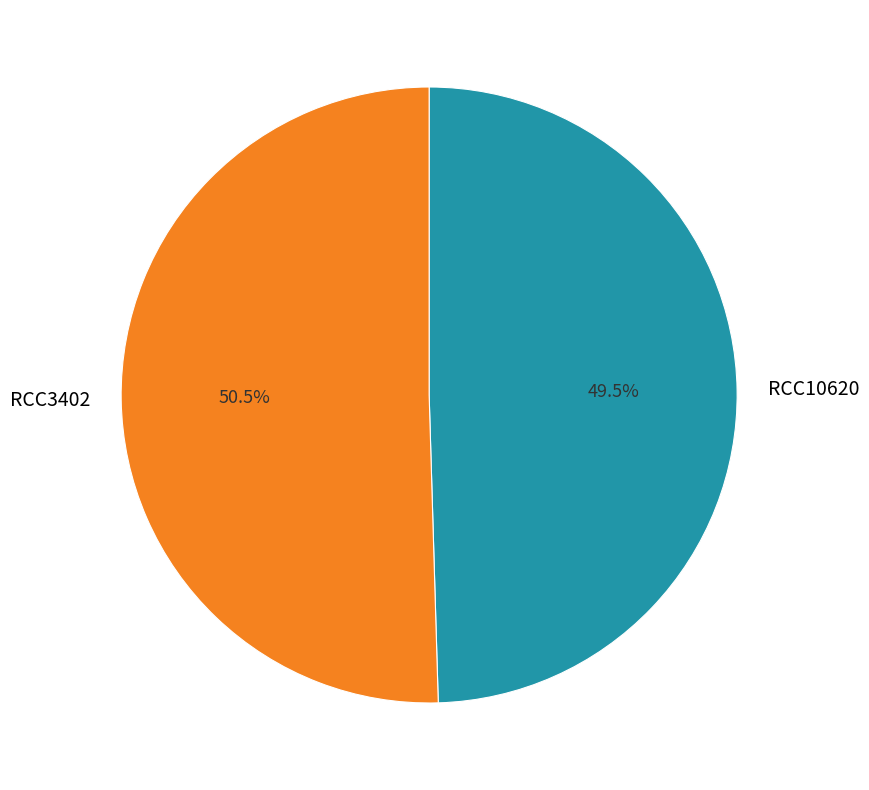

What percentage is NOT represented by RCC3402?

49.5%